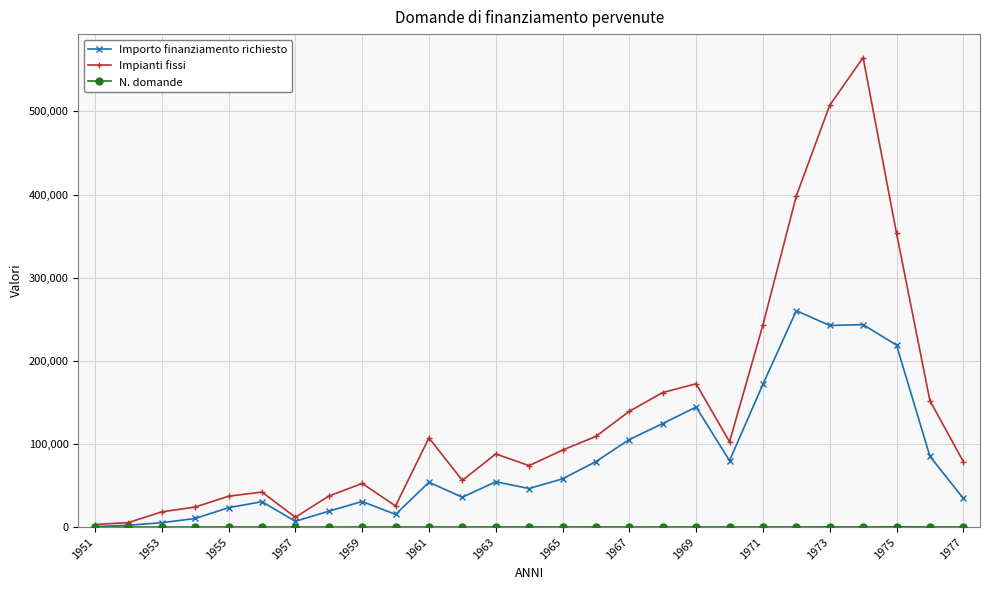

Which series has the largest total across all categories?

Impianti fissi